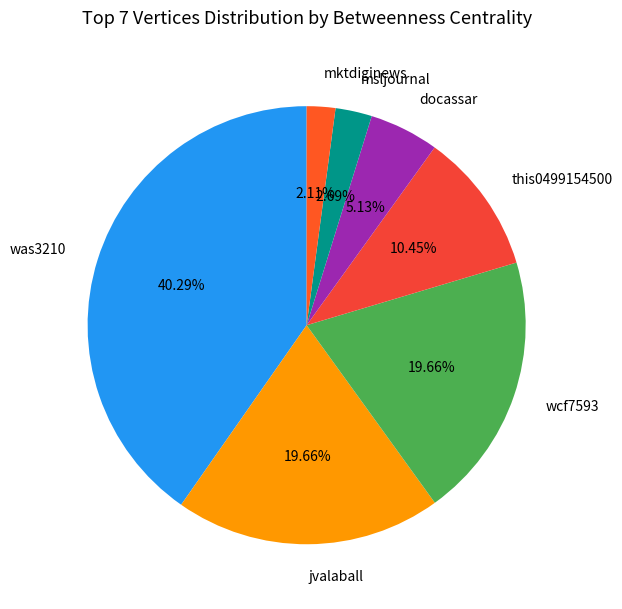

Combined, do mktdiginews and this0499154500 account for over 50%?

No